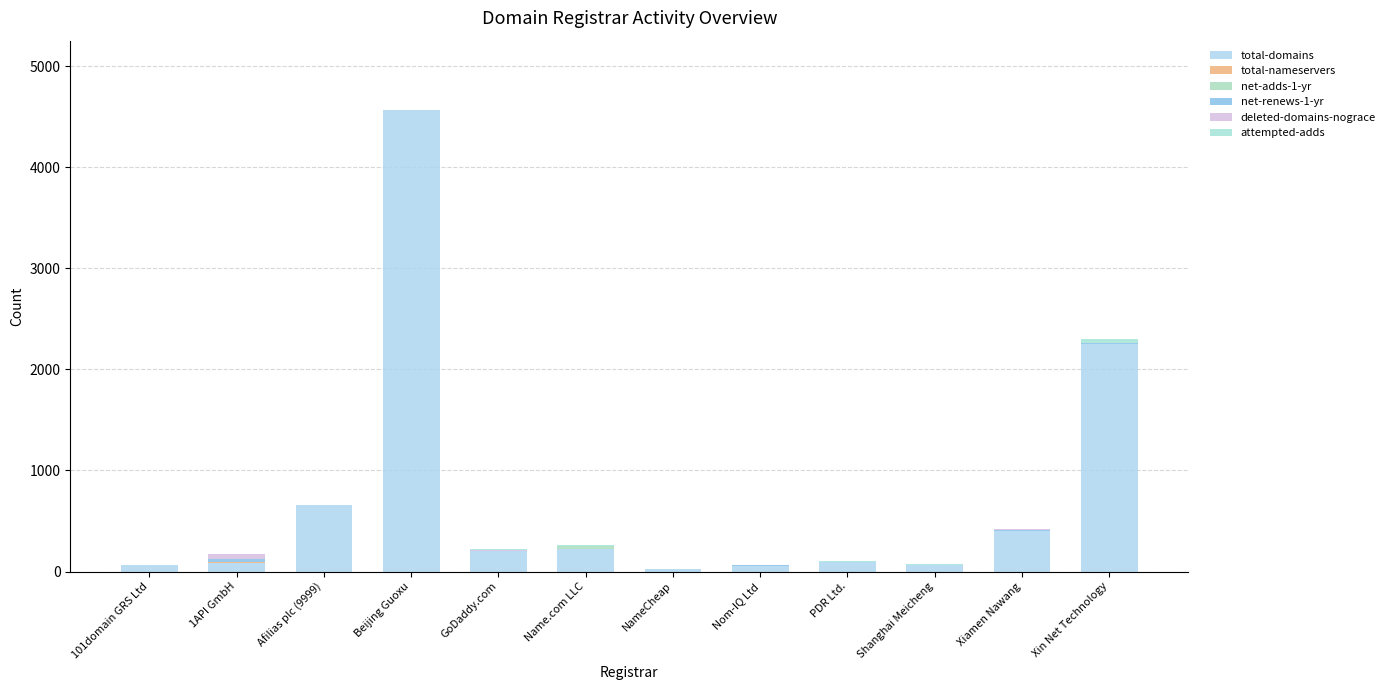

At which label is deleted-domains-nograce closest to 24?

Xiamen Nawang